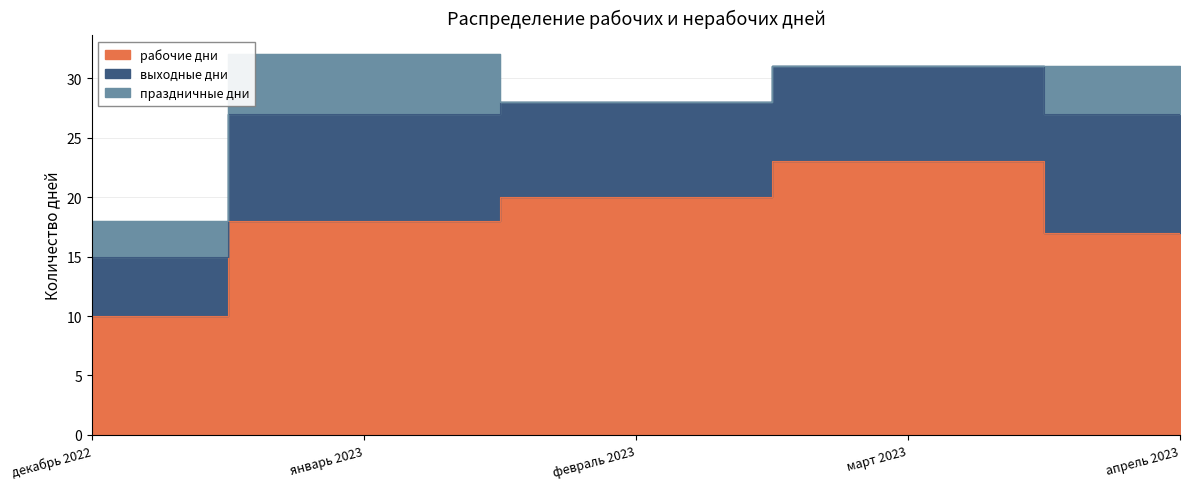

True or false: выходные дни has a value of 4 at январь 2023.

False